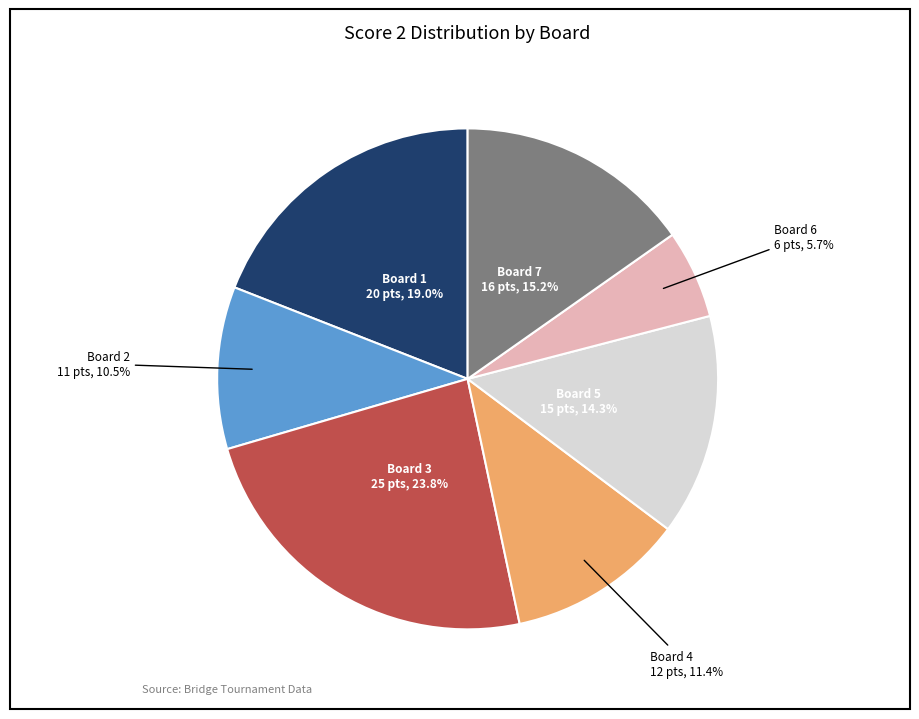

To the nearest percent, what is the difference between the largest and smallest slice percentages?

18%